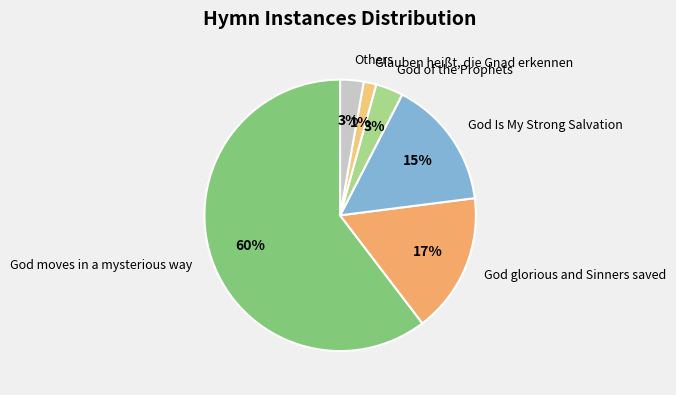

Which category has the smallest portion of the pie?

Glauben heißt, die Gnad erkennen